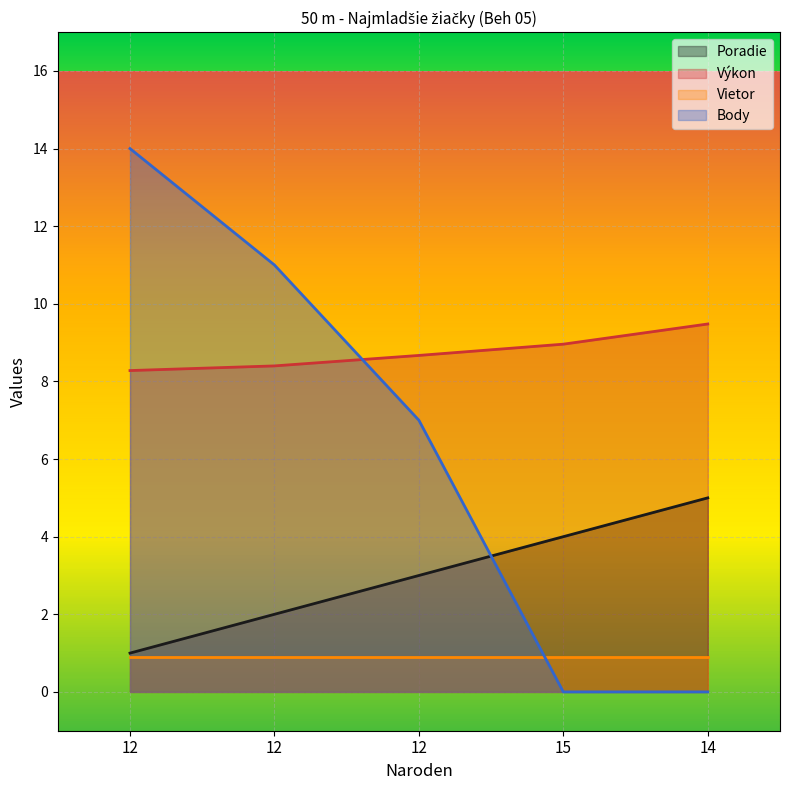

Is it true that Poradie equals 3.0 at 12?

True